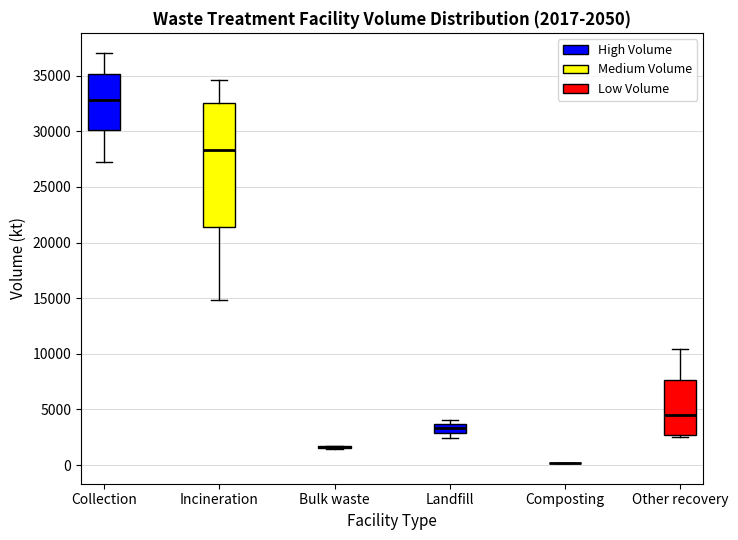

Comparing the boxes themselves (not the whiskers), which one is the tallest?

Incineration